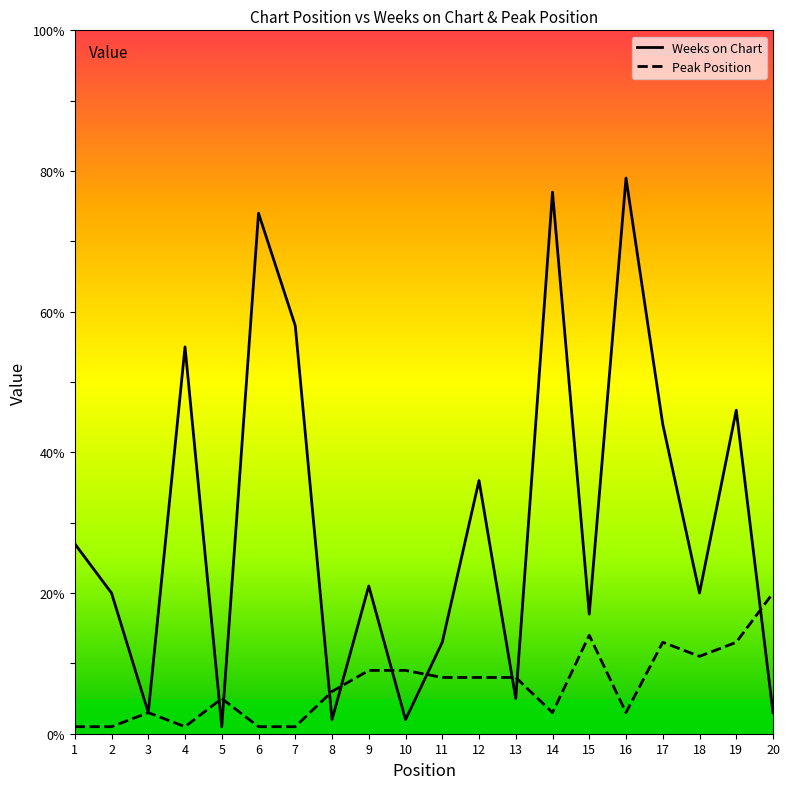

Which series changed the most between 4 and 20?

Weeks on Chart